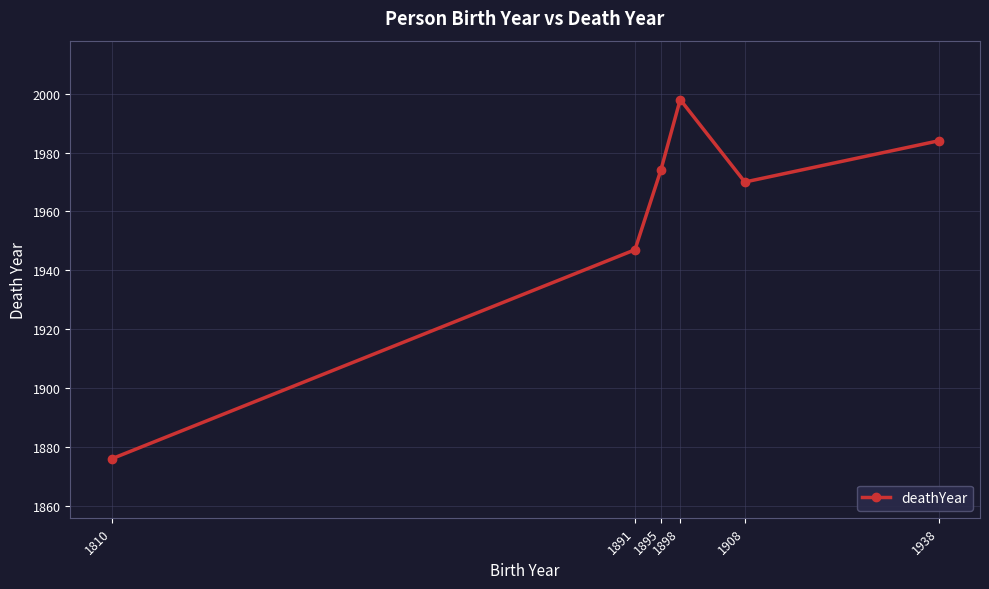

Which has a higher value, 1895 or 1908?

1895